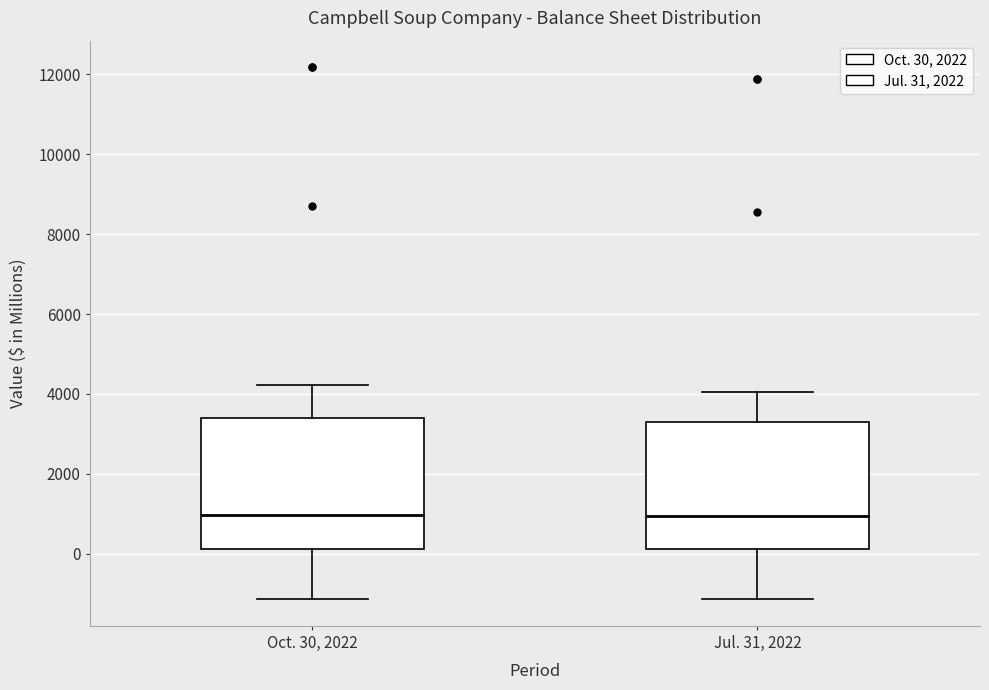

Reading left to right, read every box against the y-axis: the position of its median line, the range the box covers, and the ends of its whiskers. The values are not printed on the chart, so give them approximately, as read against the axis.

Oct. 30, 2022: median 1000, box 200 to 3400, whiskers -1200 to 4200
Jul. 31, 2022: median 1000, box 200 to 3200, whiskers -1200 to 4000